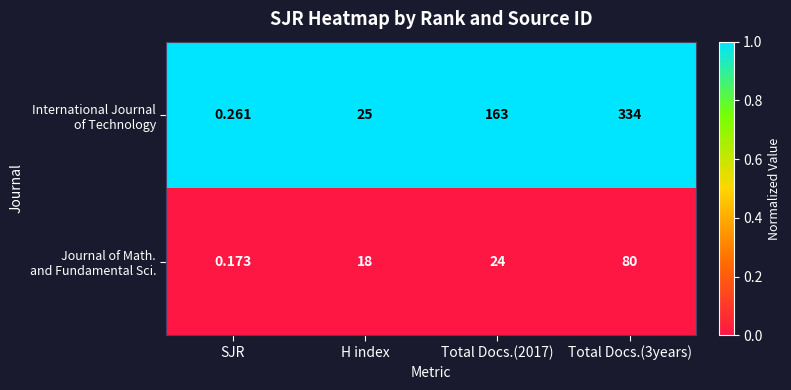

Which category has the lowest value across all series?

SJR